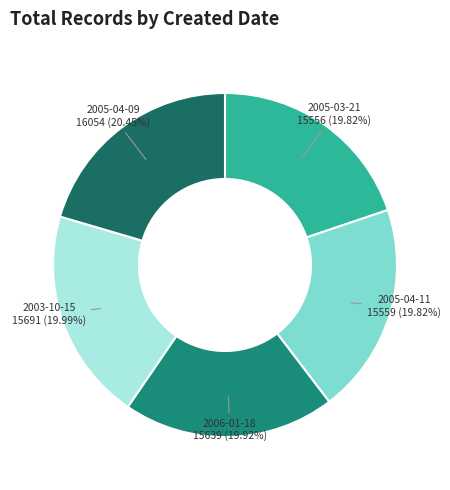

To the nearest percent, what percentage of the pie is 2005-03-21?

20%